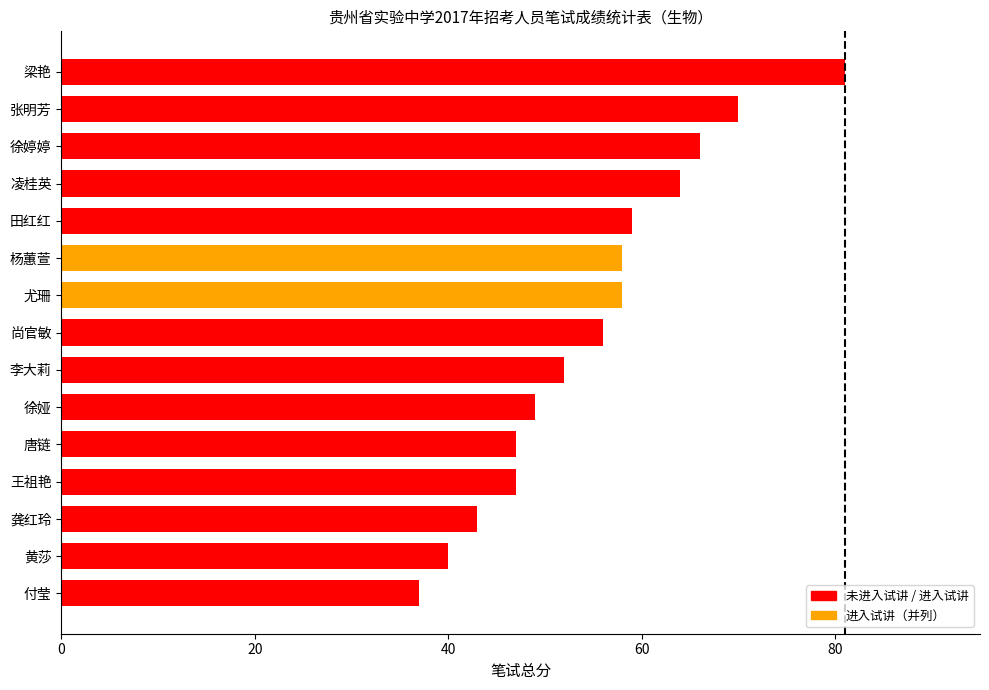

At which label is the value closest to 59?

田红红